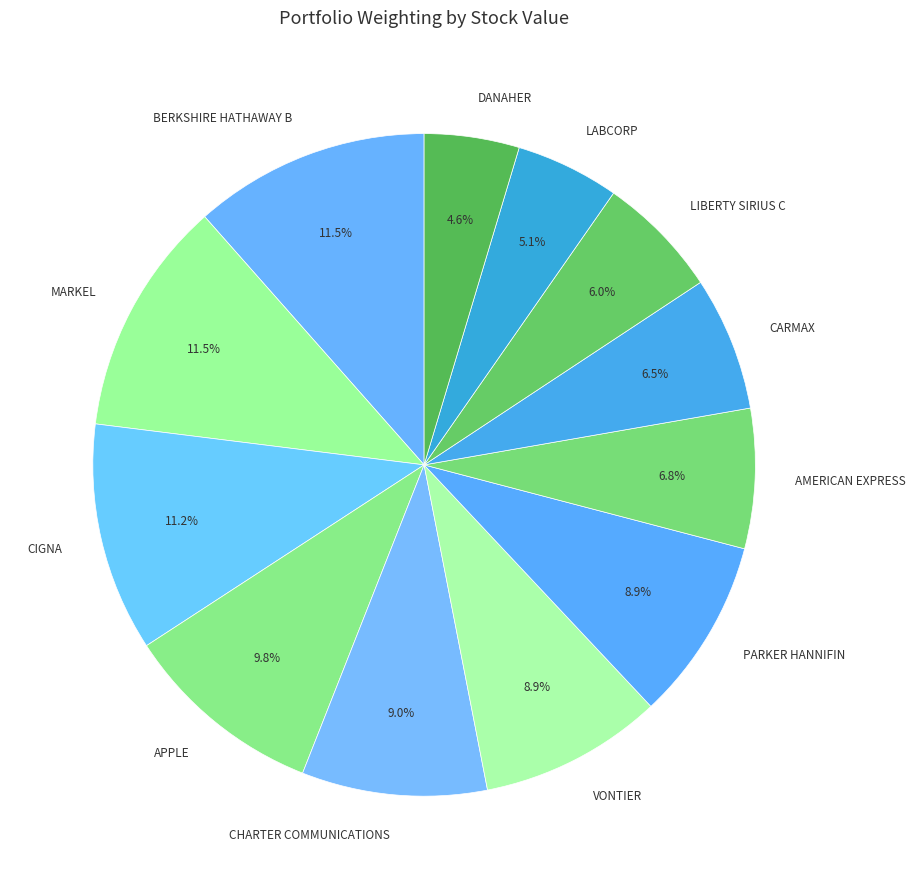

Which has a higher value, MARKEL or LIBERTY SIRIUS C?

MARKEL